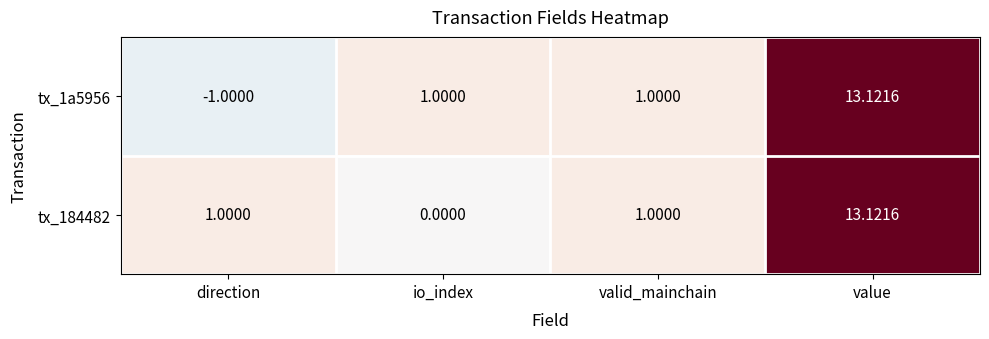

List the series in order of their overall mean, highest first.

tx_184482, tx_1a5956